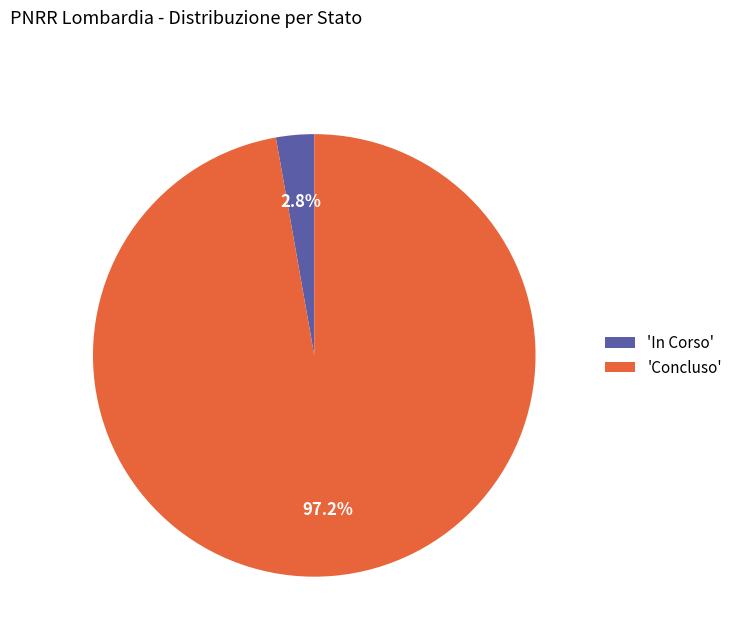

Which category has the biggest portion of the pie?

'Concluso'